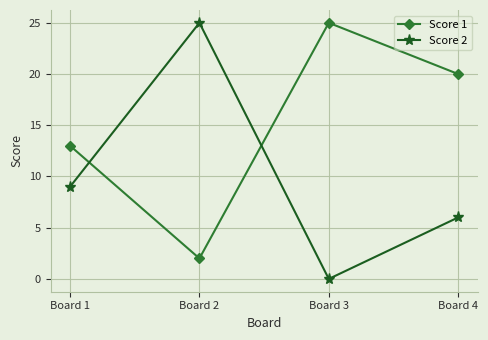

What value does the Score 2 series have at Board 4, to the nearest 5?

5